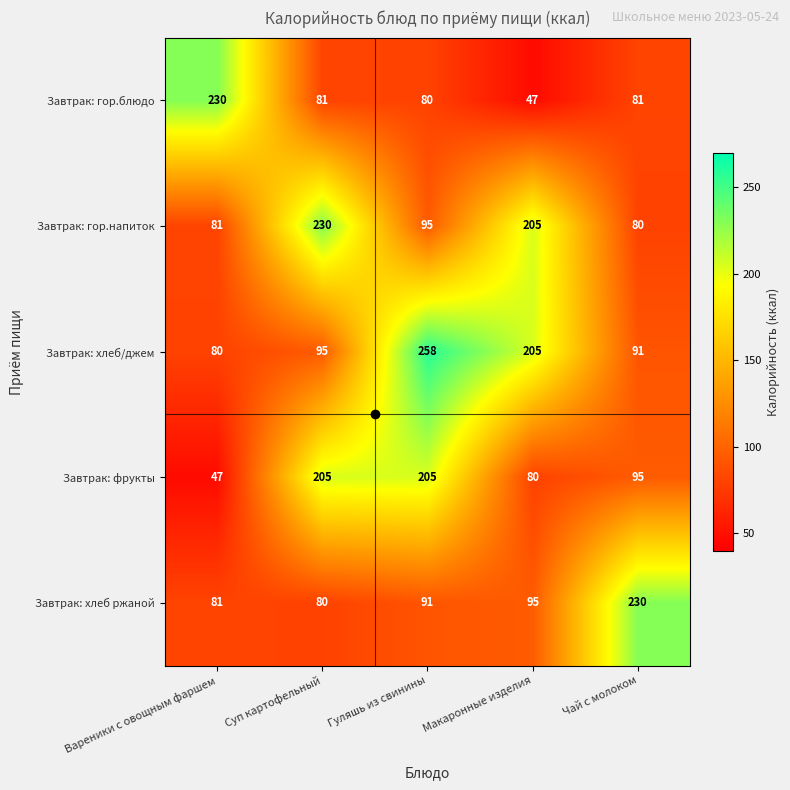

What is the average value of the Завтрак: гор.блюдо series?

104